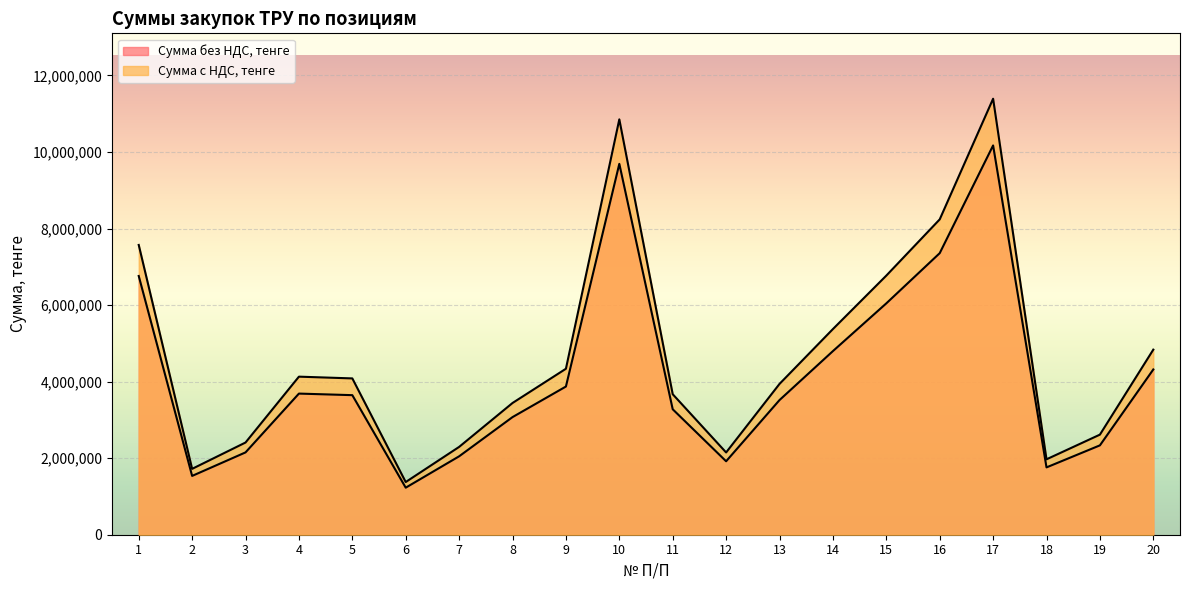

What is the total value across all series at 16?

15595398.4